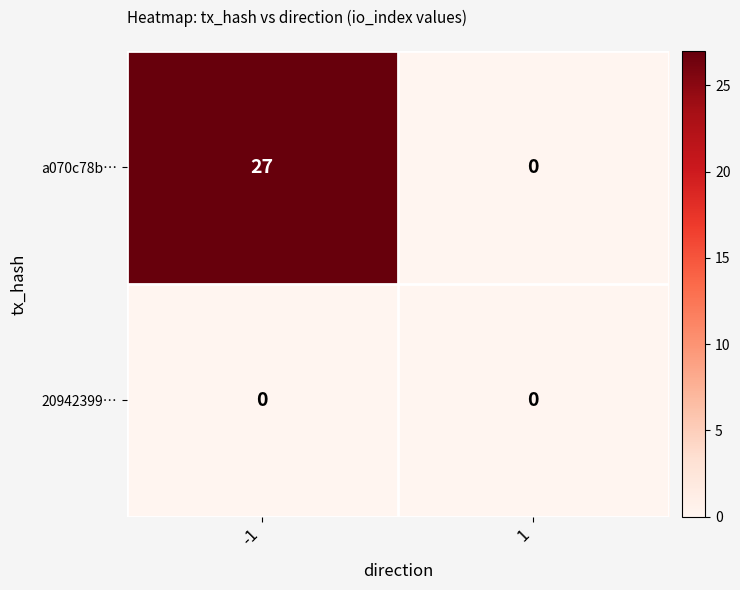

At how many categories does at least one series exceed 23?

1